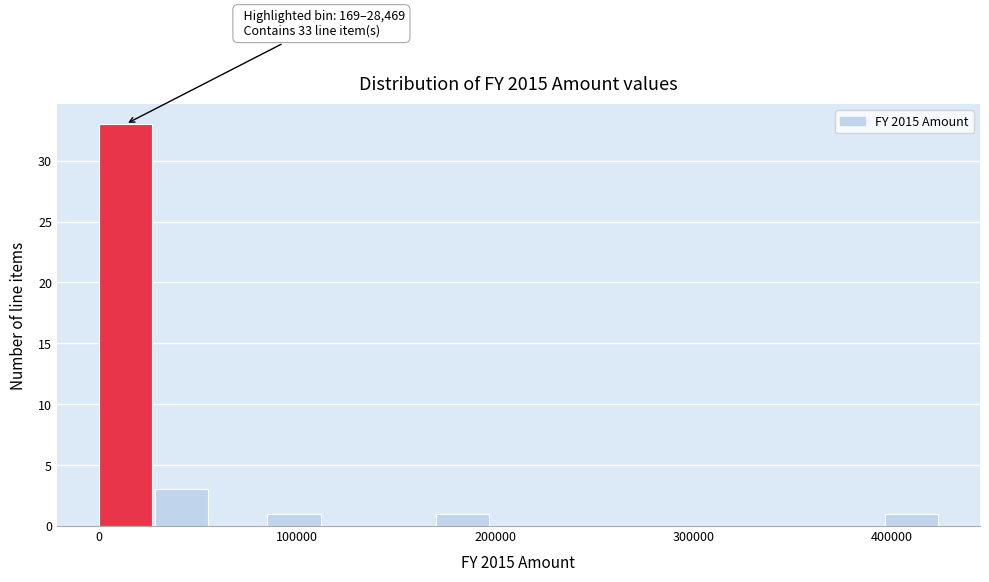

Read against the x-axis, roughly where is the centre of the tallest bar?

10000